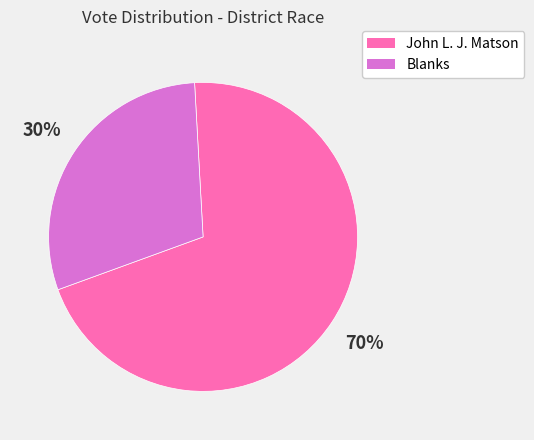

What percentage is the John L. J. Matson slice, to the nearest percent?

70%